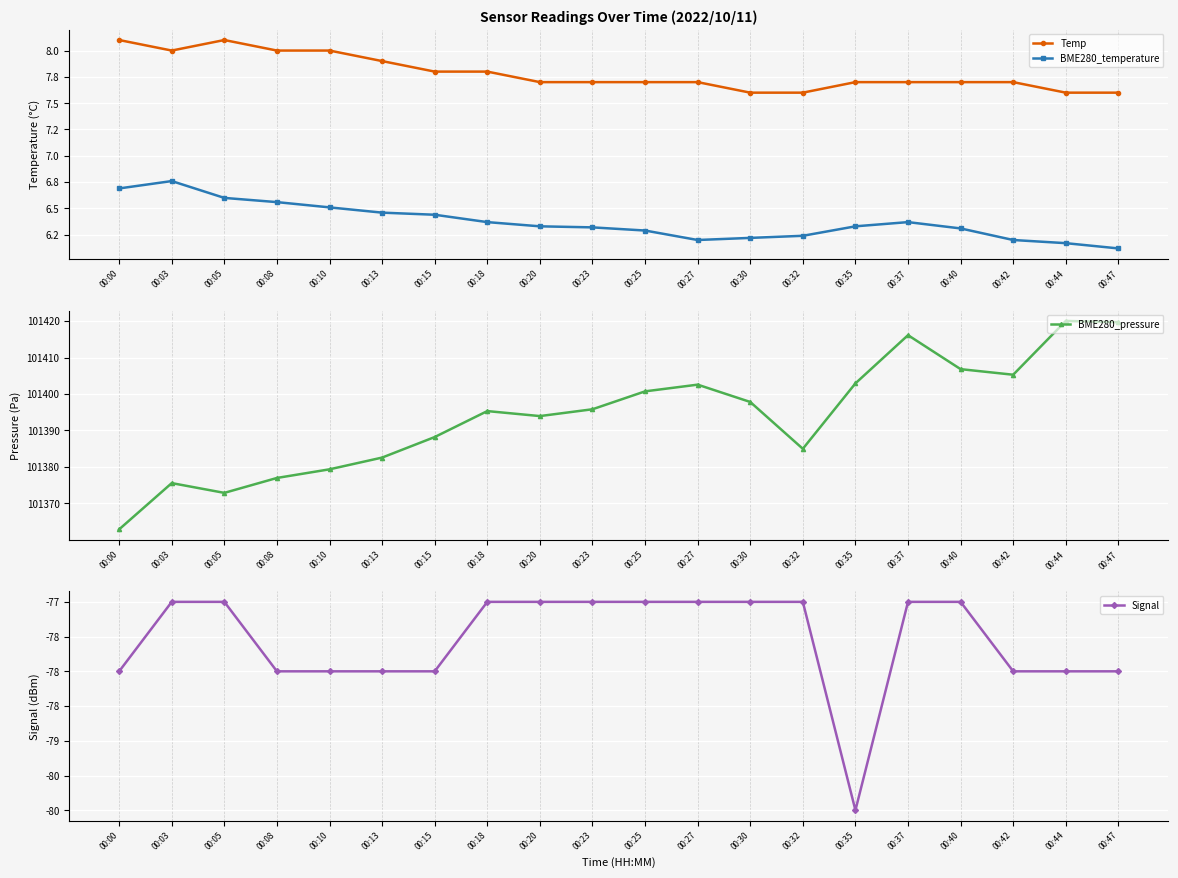

What is the sum of all BME280_temperature values?

127.5